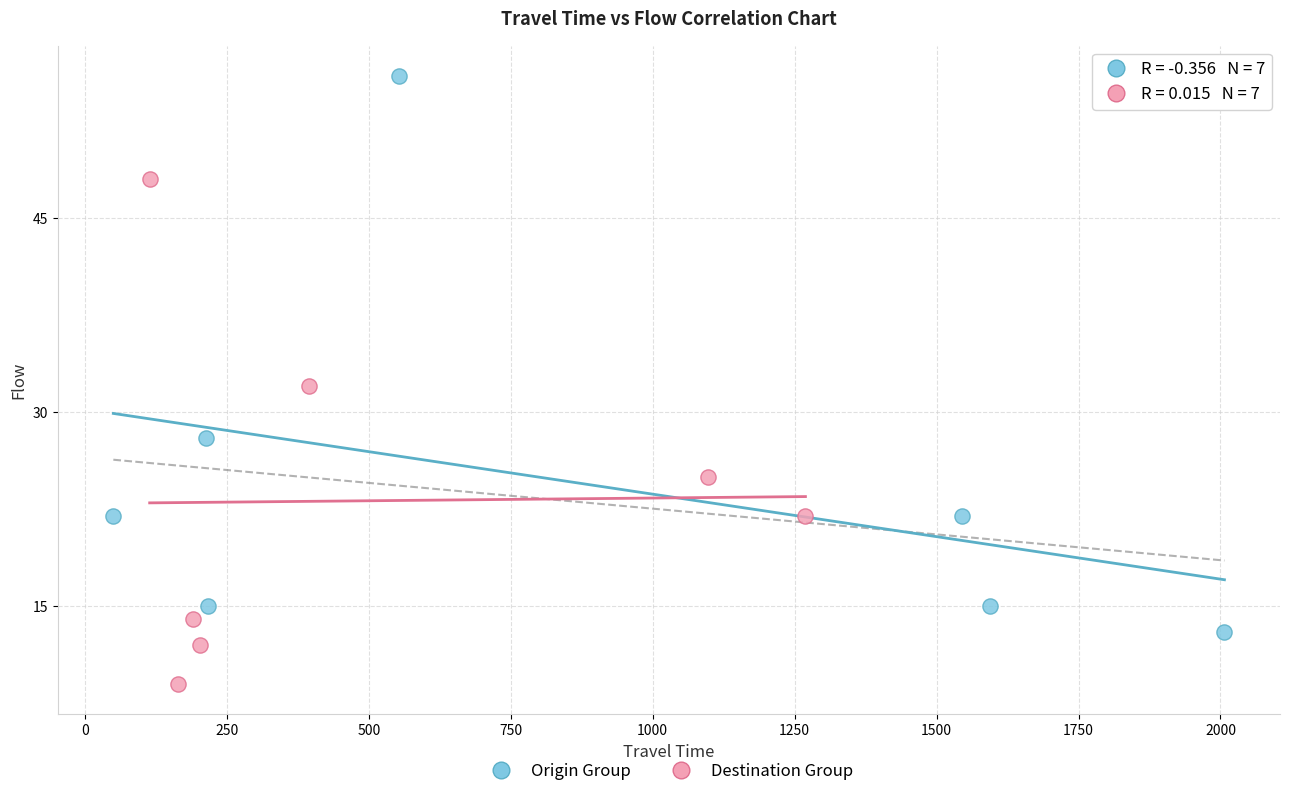

Which series contains the highest Y value?

Origin Group